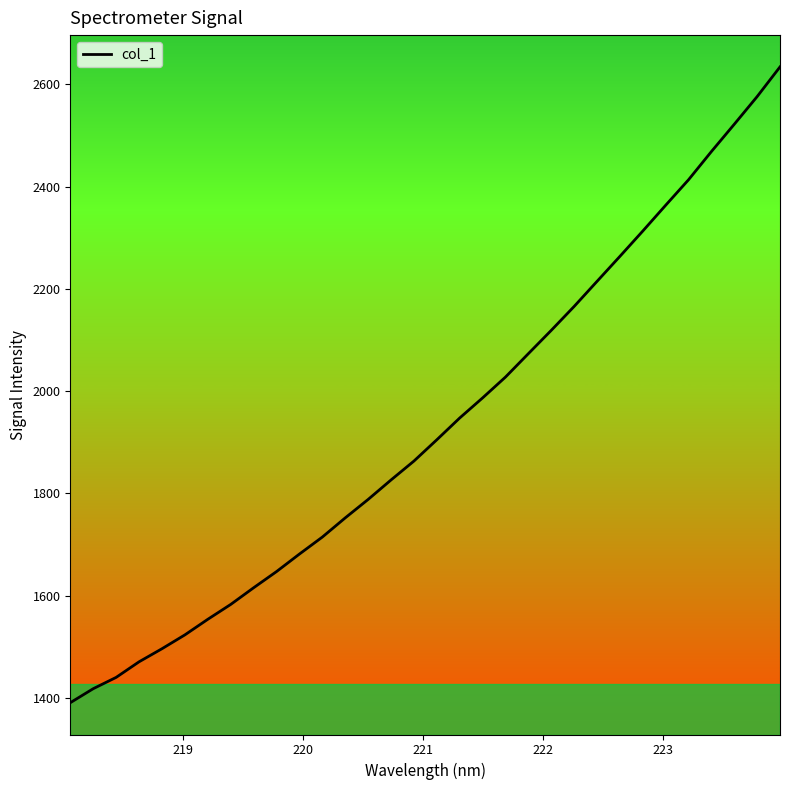

What is the difference between the maximum and minimum values?

1243.3